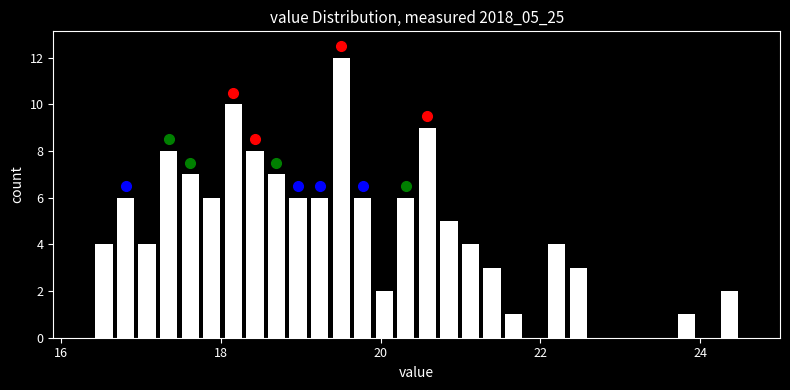

Read against the x-axis, roughly where is the centre of the tallest bar?

19.6